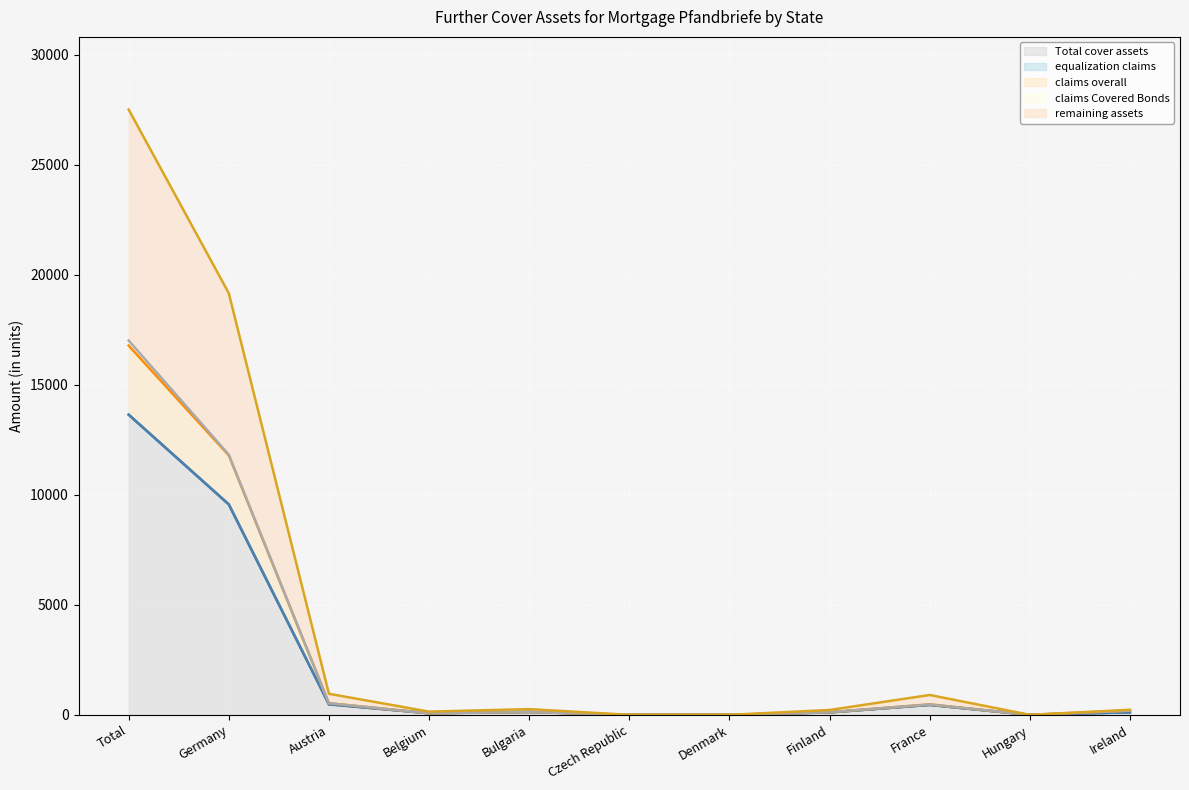

Which series has the largest range (max minus min)?

remaining assets_outline